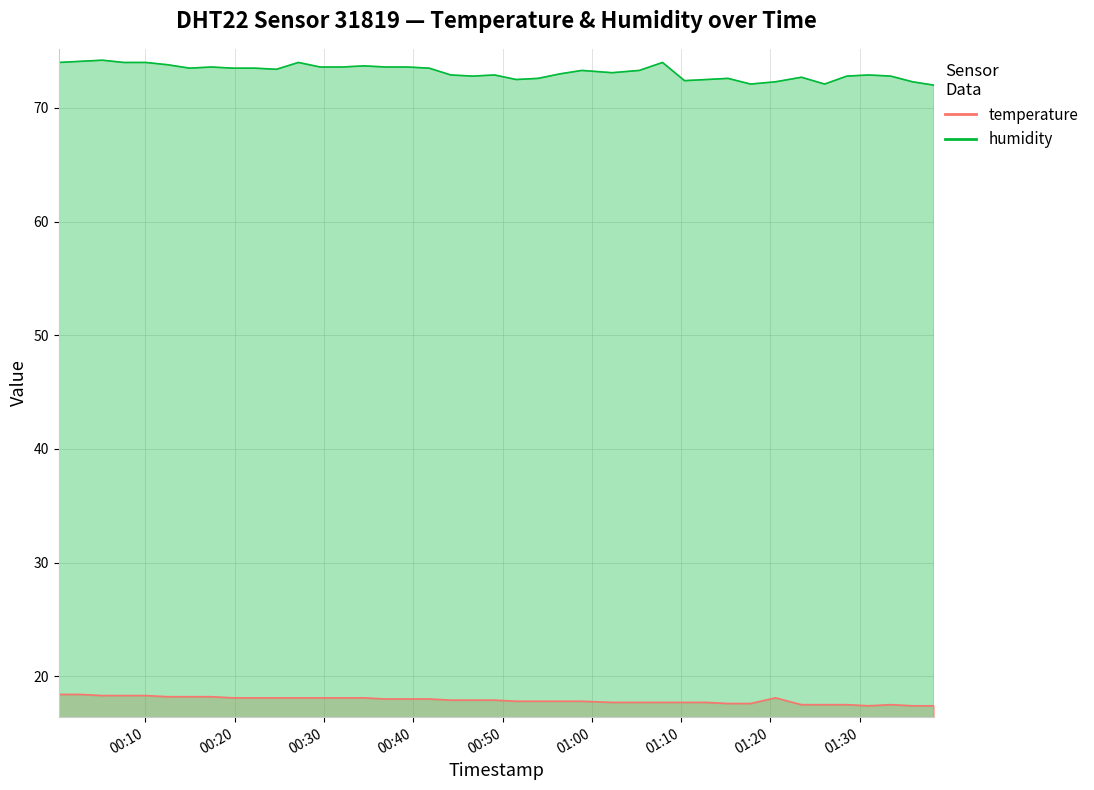

Is the value of humidity at 2023-06-04T01:15:15 greater than the value of temperature at 2023-06-04T00:05:11?

Yes